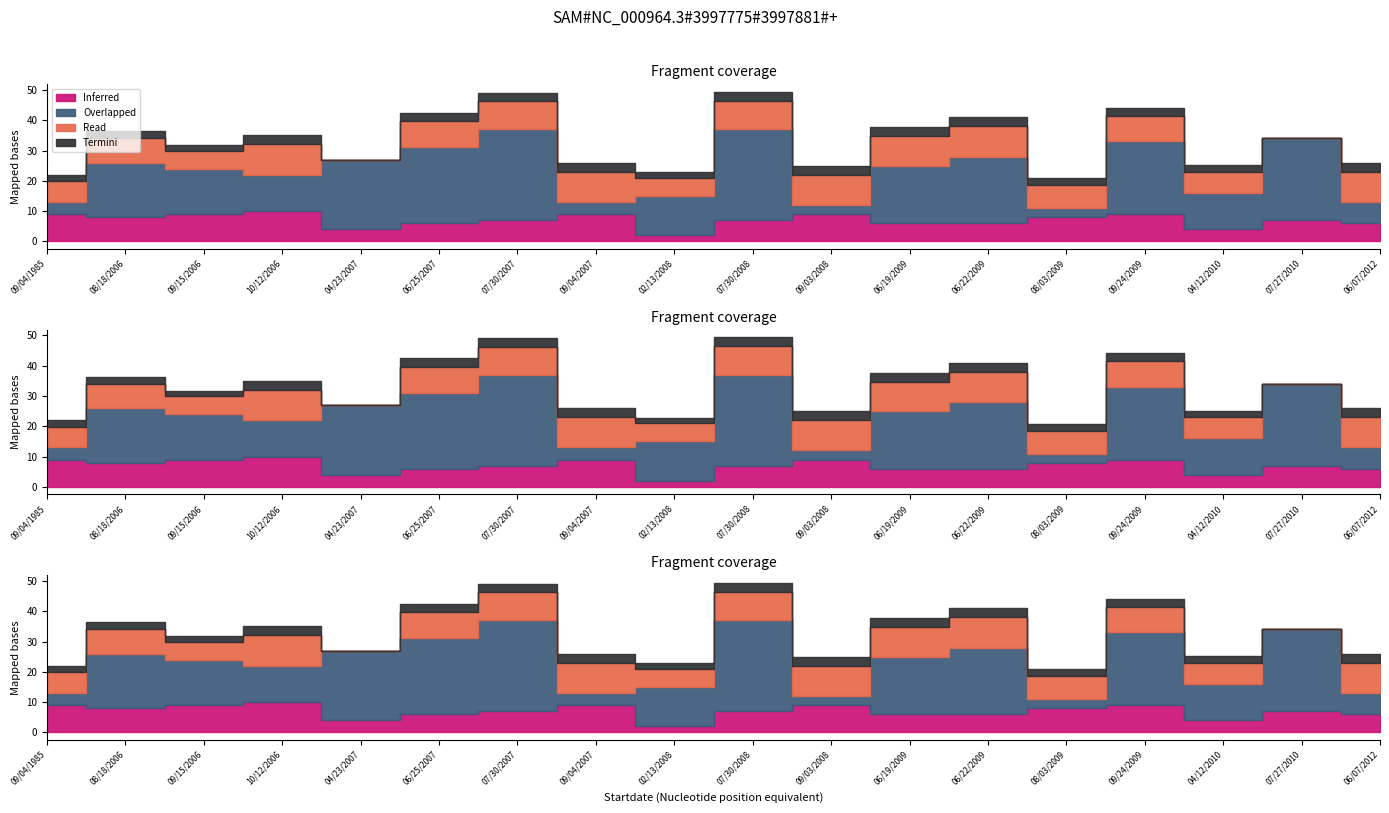

What is the label of the 1st point from the right?

06/07/2012